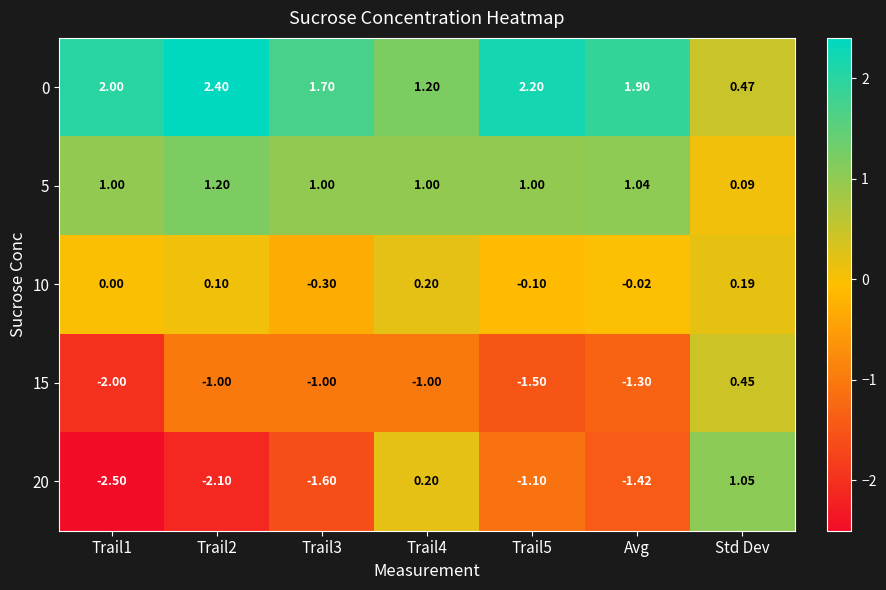

At which category does the chart reach its minimum across all series?

Trail1